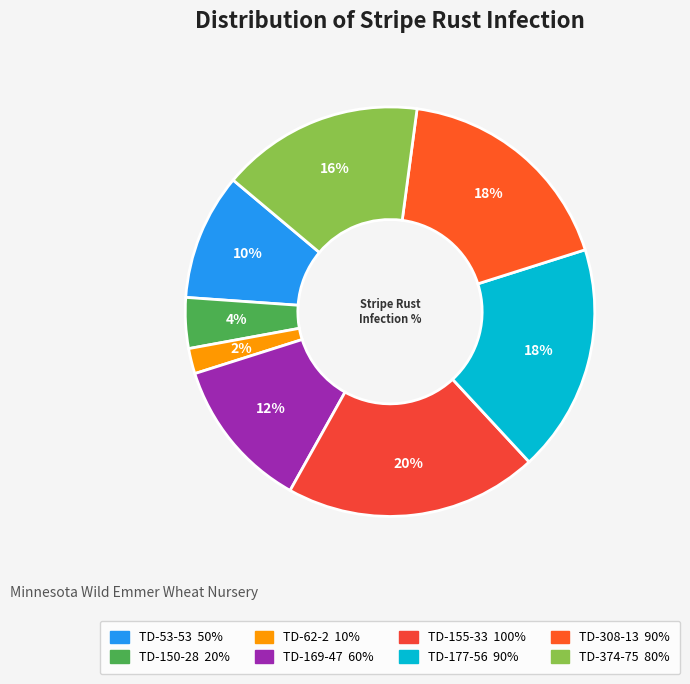

To the nearest percent, what is the difference between the largest and smallest slice percentages?

18%